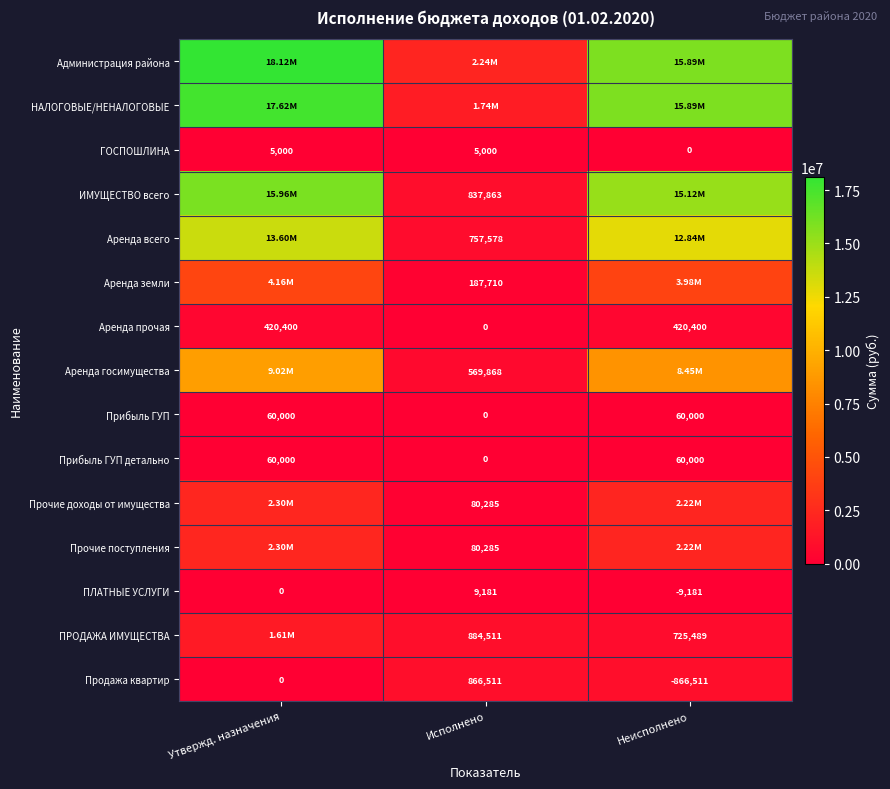

True or false: ГОСПОШЛИНА has a value of 0.0 at Неисполнено.

True